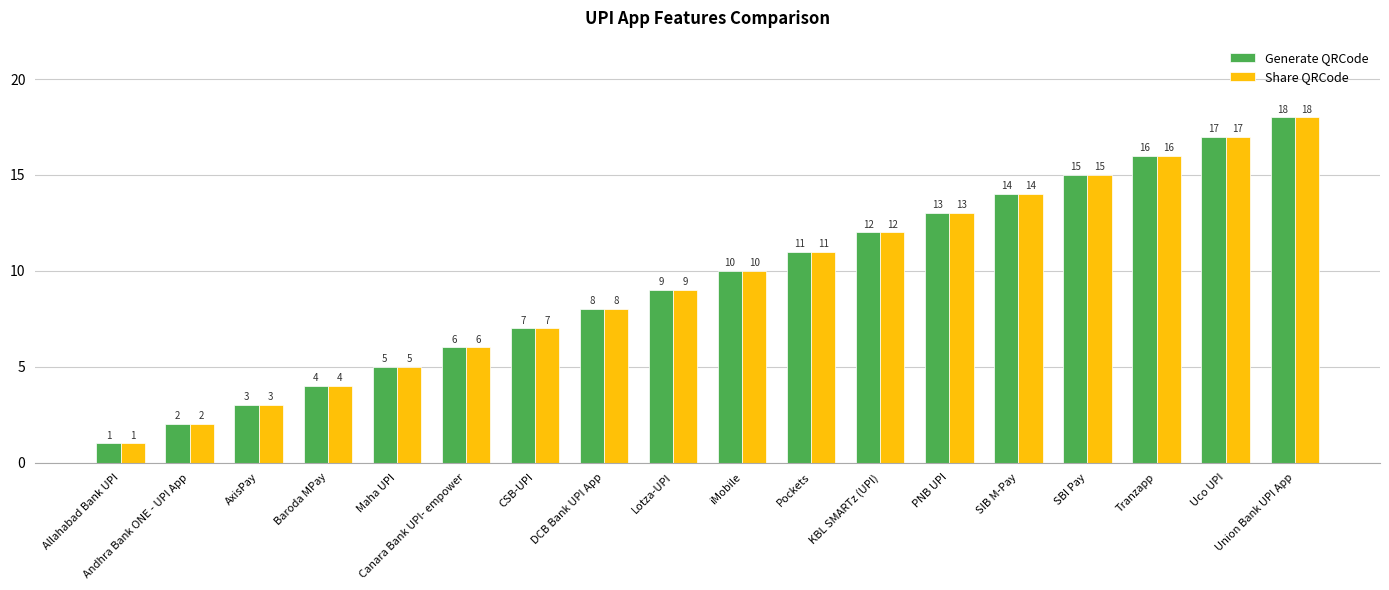

Is it true that Share QRCode equals 1 at Allahabad Bank UPI?

True